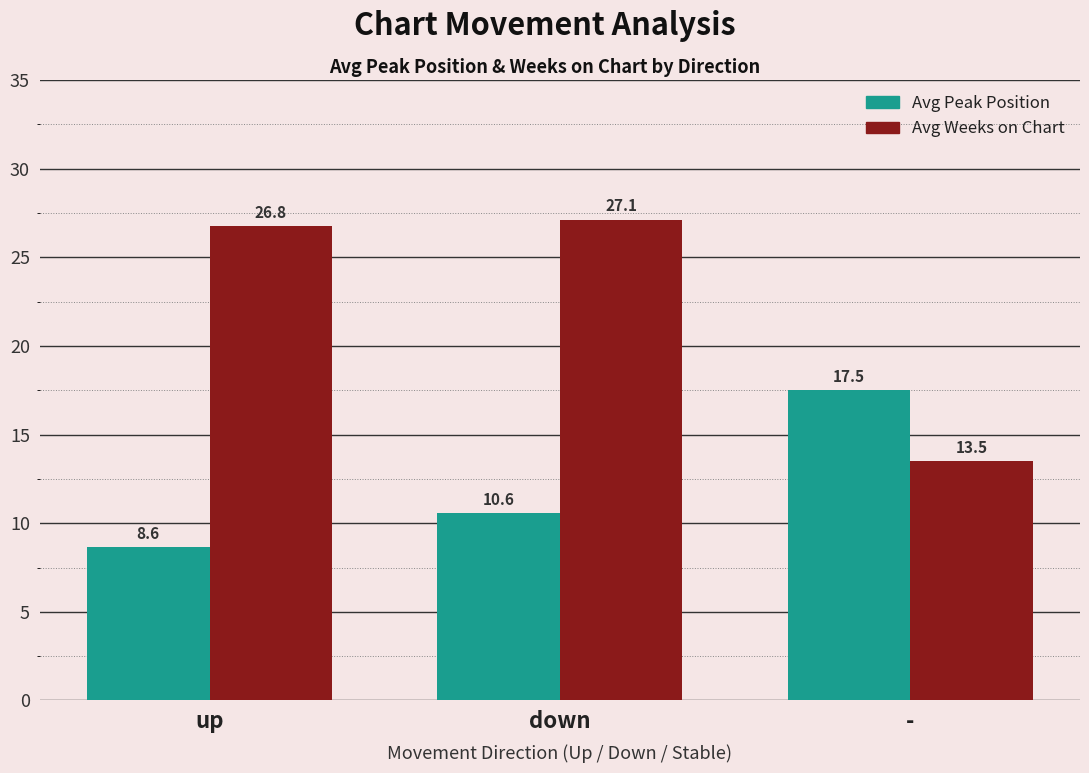

What are all the series names shown in the legend?

Avg Peak Position, Avg Weeks on Chart